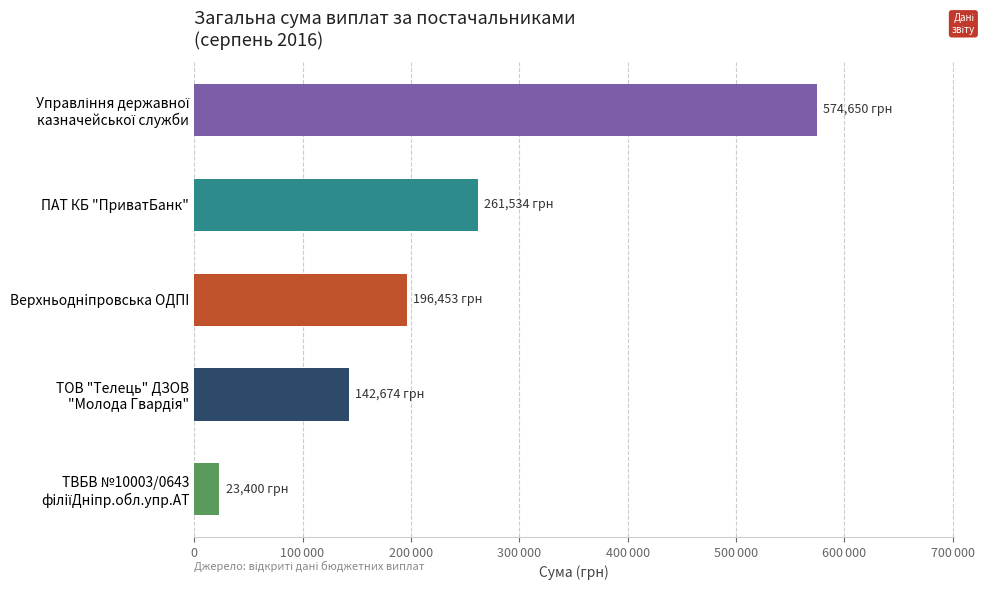

Does the chart contain any negative values?

No